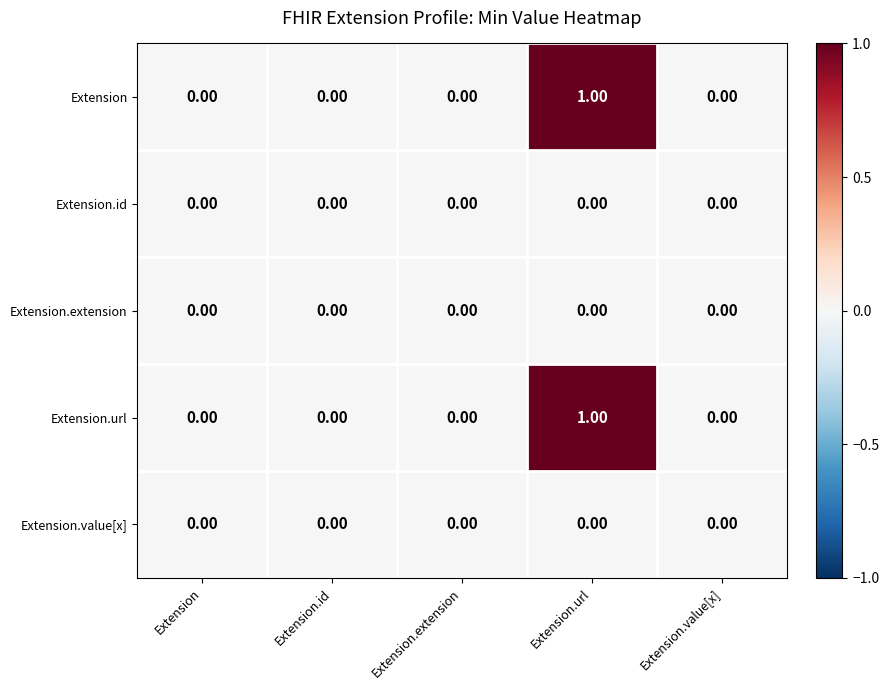

At which category is the sum across all series the highest?

Extension.url